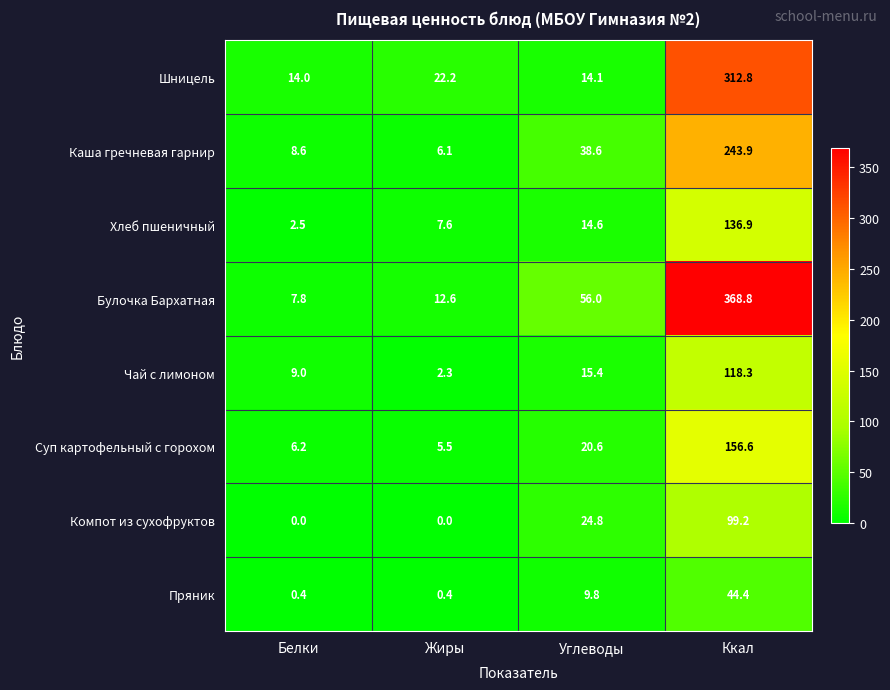

At Жиры, list the series in order from smallest to largest.

Компот из сухофруктов, Пряник, Чай с лимоном, Суп картофельный с горохом, Каша гречневая гарнир, Хлеб пшеничный, Булочка Бархатная, Шницель